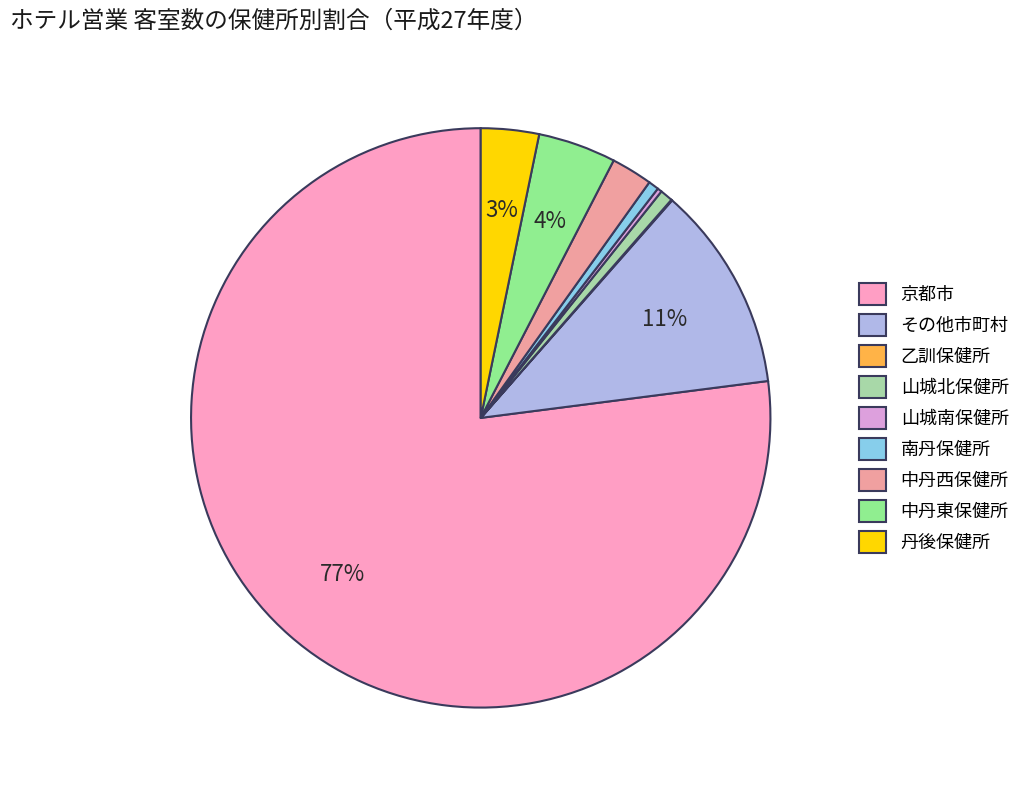

How much of the chart is everything except 南丹保健所?

99.4%